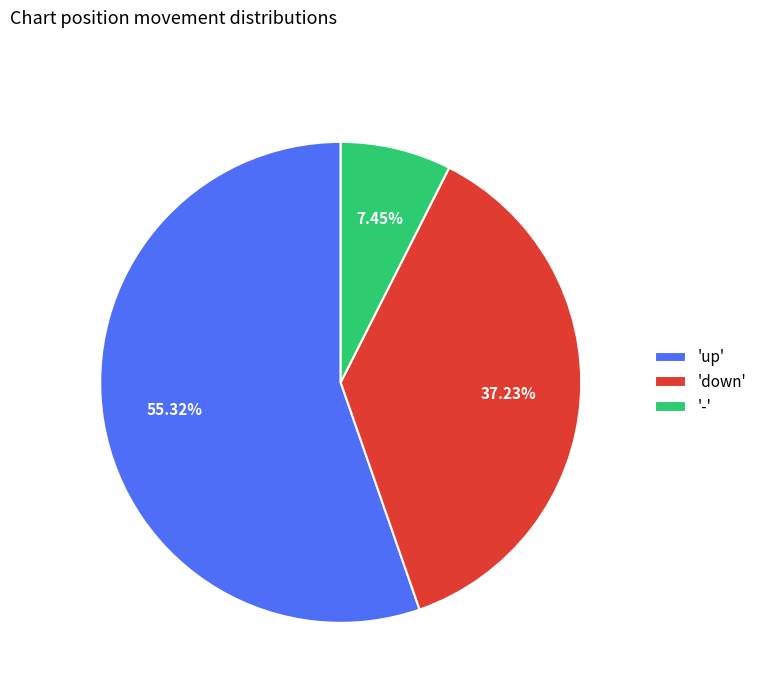

What is the ratio of the value at 'up' to the value at 'down'?

1.5